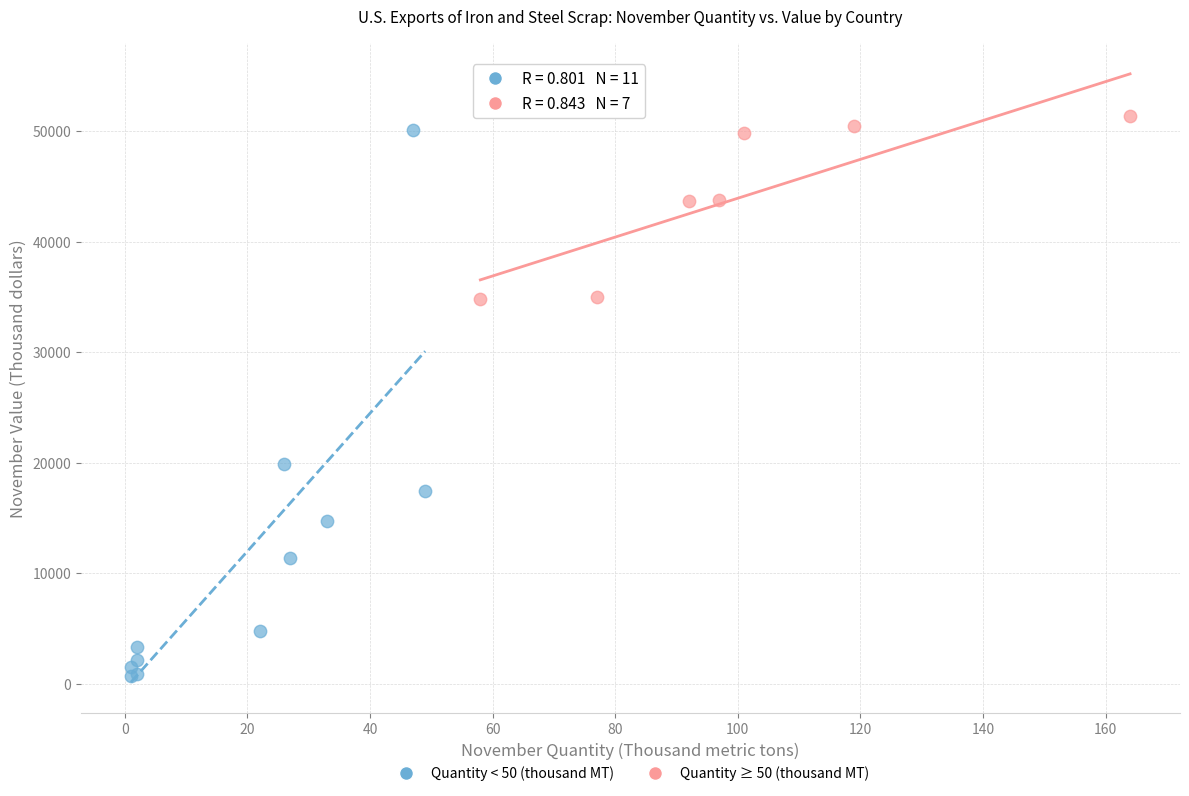

Which series reaches the minimum Y coordinate?

Quantity < 50 (thousand MT)